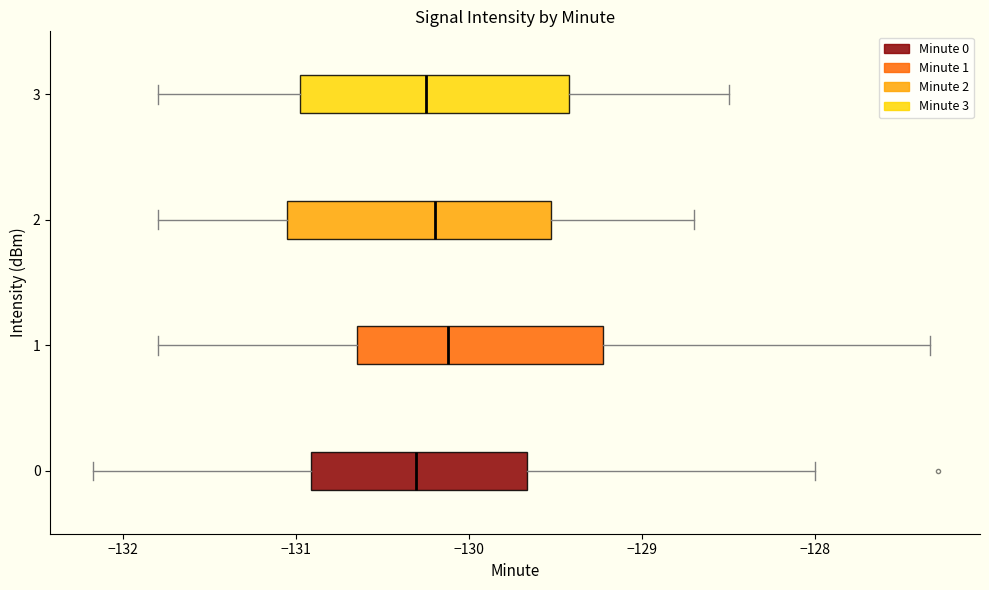

Reading bottom to top, read every box against the x-axis: the position of its median line, the range the box covers, and the ends of its whiskers. The values are not printed on the chart, so give them approximately, as read against the axis.

0: median -130.3, box -130.9 to -129.7, whiskers -132.2 to -128.0
1: median -130.1, box -130.6 to -129.2, whiskers -131.8 to -127.3
2: median -130.2, box -131.0 to -129.5, whiskers -131.8 to -128.7
3: median -130.2, box -131.0 to -129.4, whiskers -131.8 to -128.5